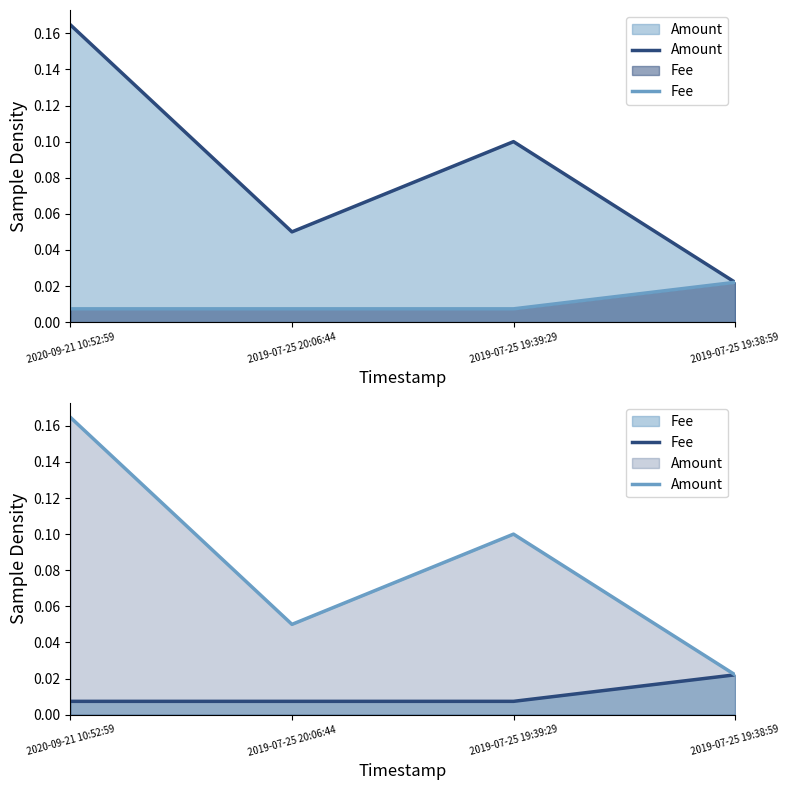

What is the difference between the maximum and second lowest values in the Amount series?

0.1